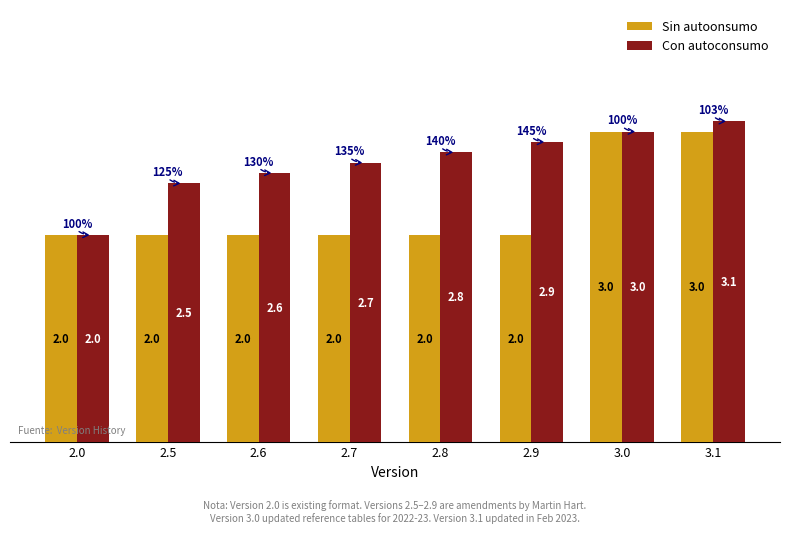

At 3.1, list the series in order from largest to smallest.

Con autoconsumo, Sin autoonsumo